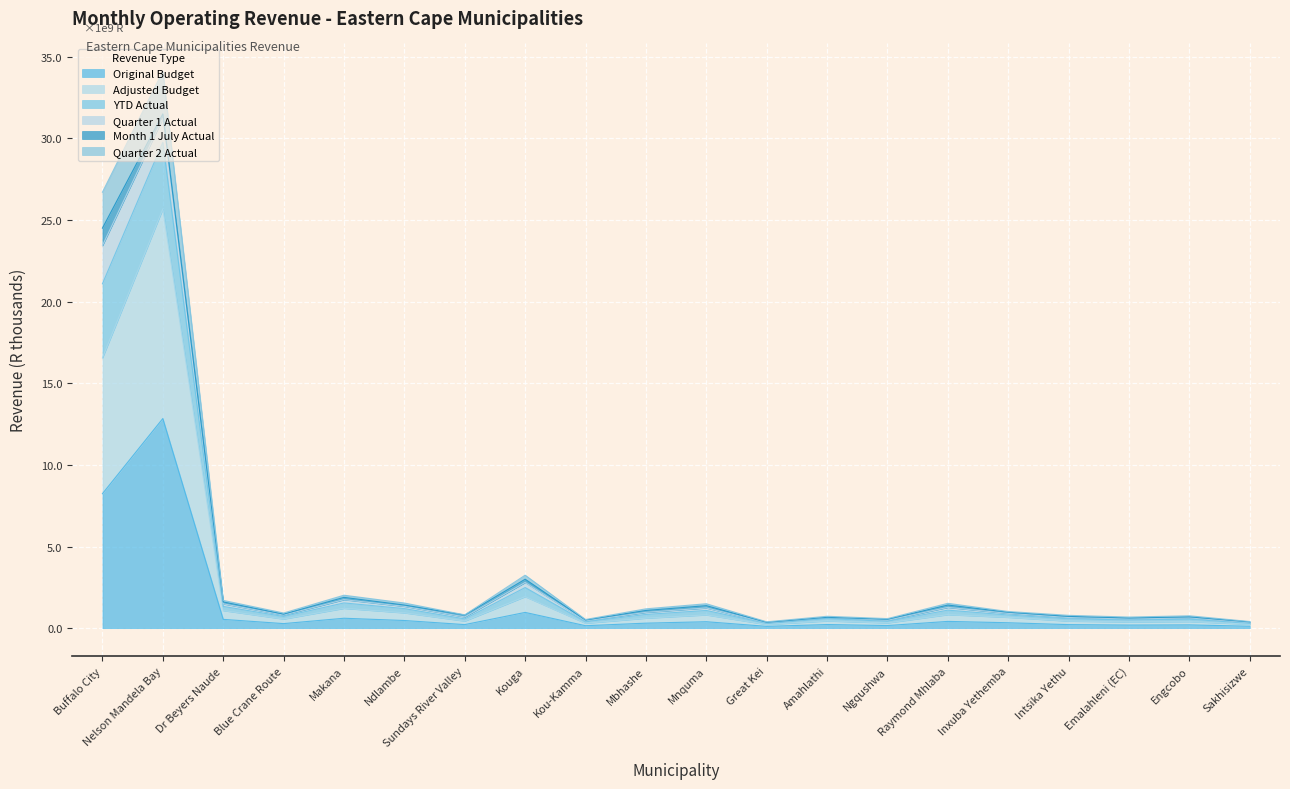

What is the label of the 5th point from the left?

Makana